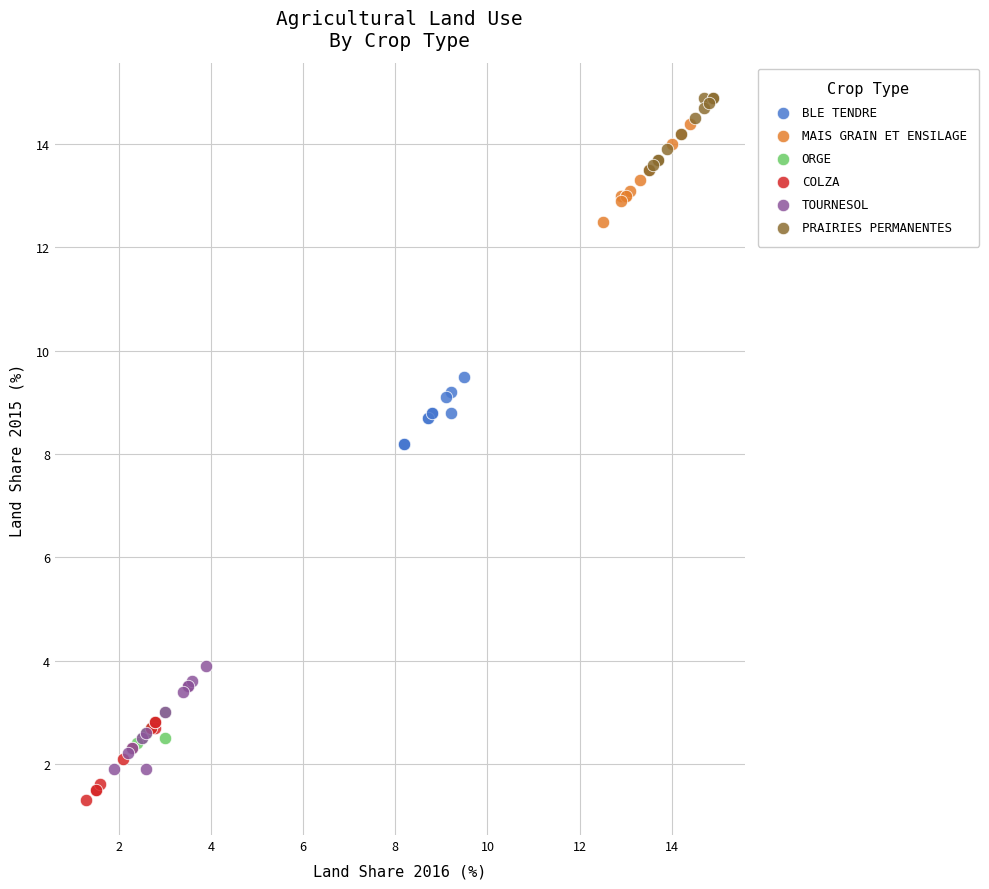

Which series has the widest spread of Y values?

COLZA